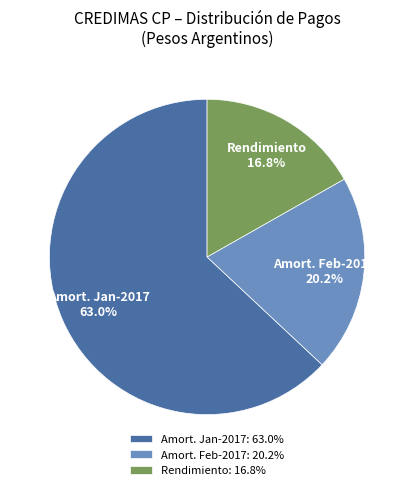

Approximately how many times larger is the value at Amort. Feb-2017: 20.2% compared to Amort. Jan-2017: 63.0%?

0.3